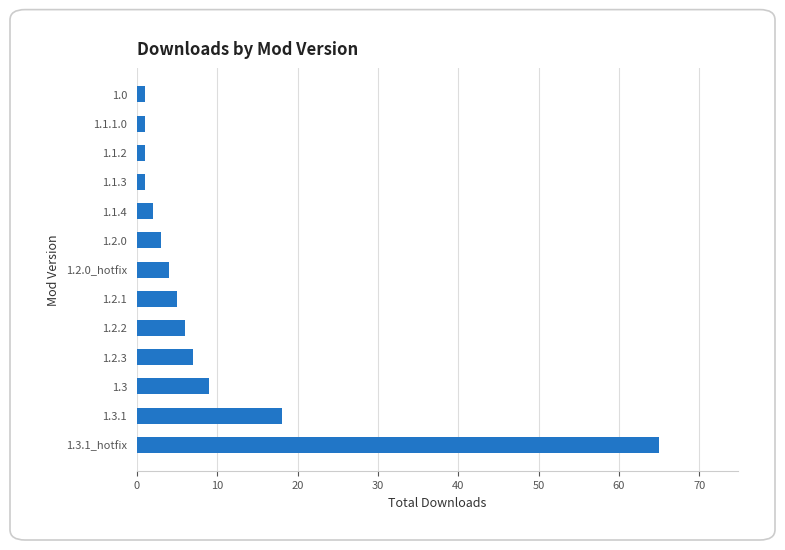

What is the average value?

9